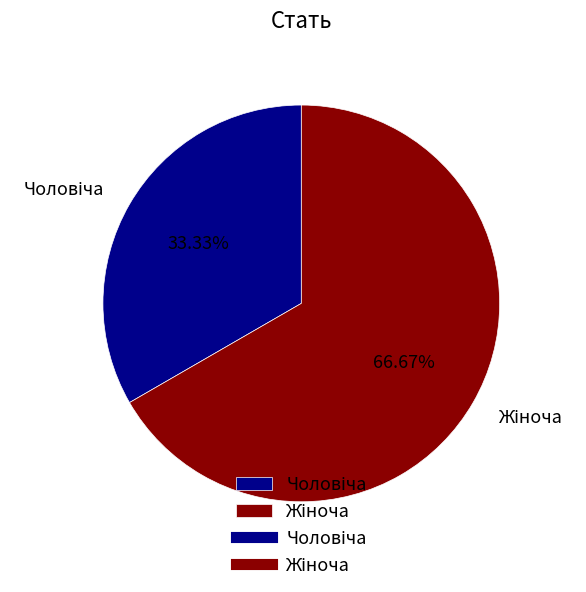

Is there a majority slice in this chart?

Yes